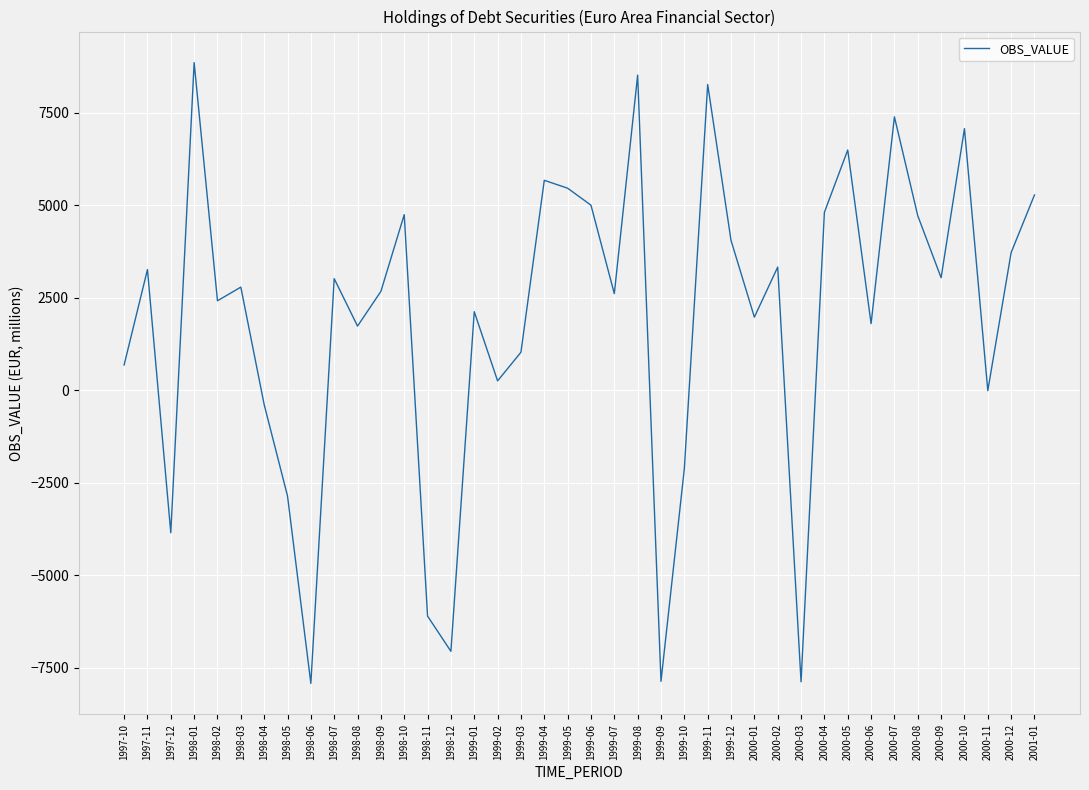

Where is the first local maximum?

1997-11